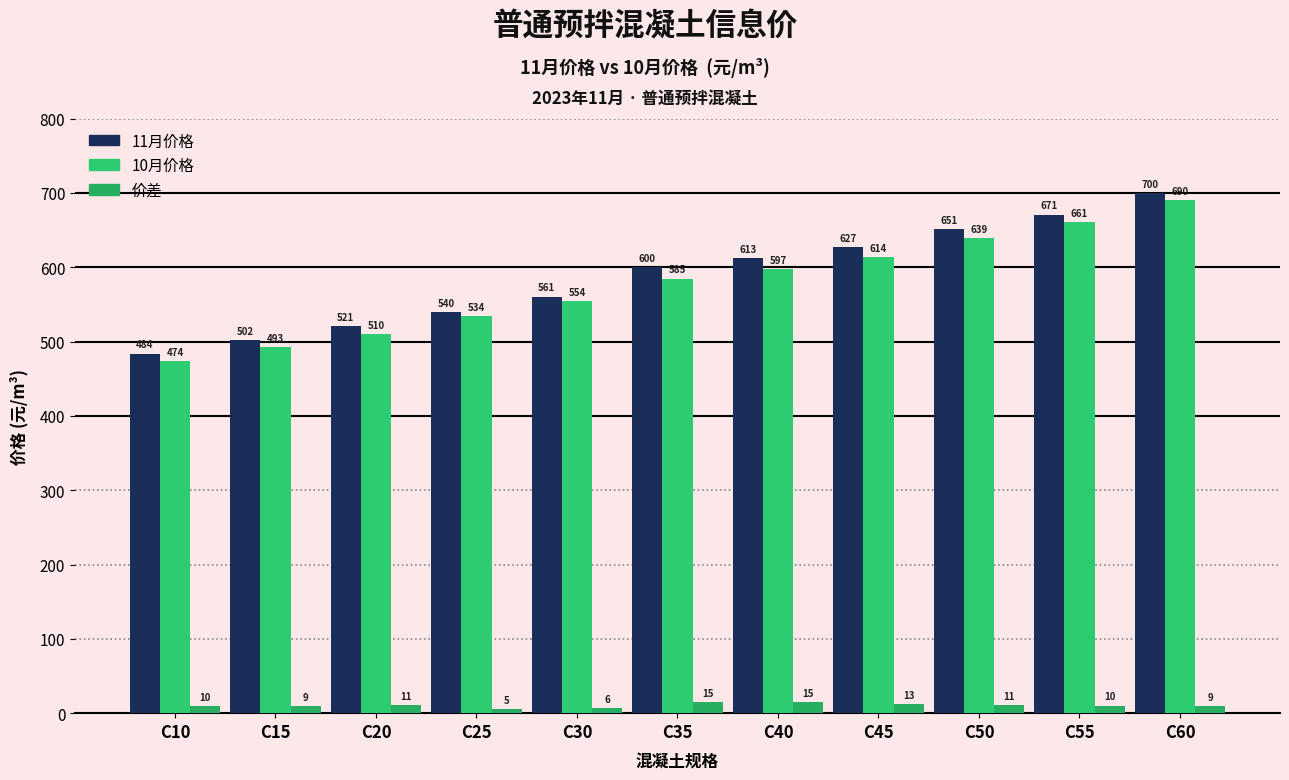

What is the value of the 11月价格 bar at the 6th from the left?

600.1